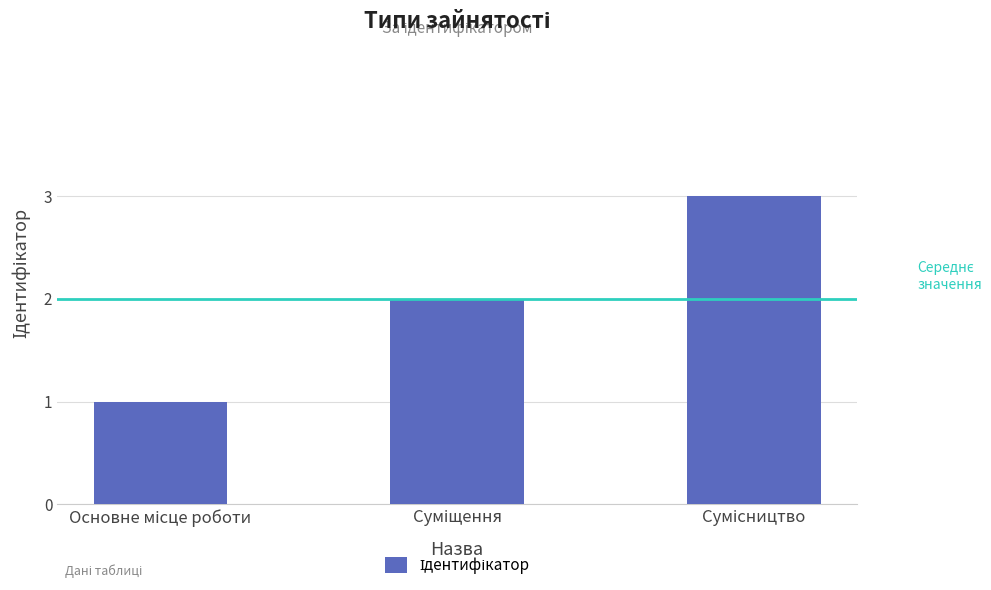

What is the maximum value shown in the chart?

3